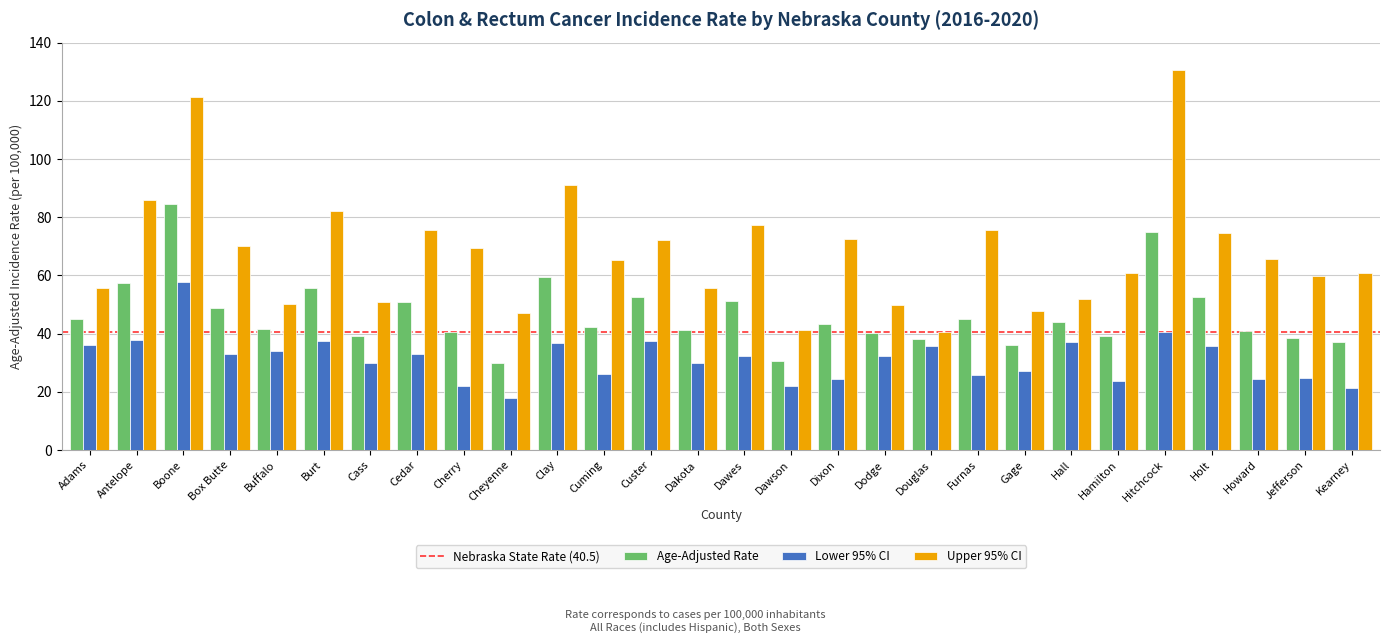

What is the label of the 4th bar from the left?

Box Butte